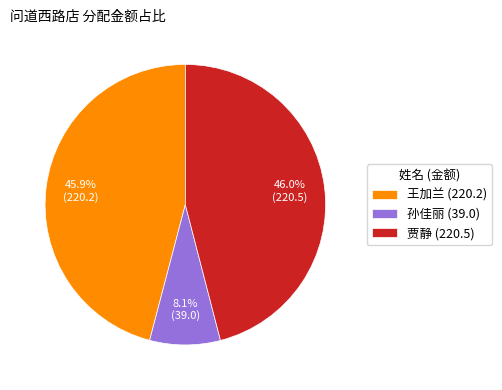

How many slices are in this pie chart?

3